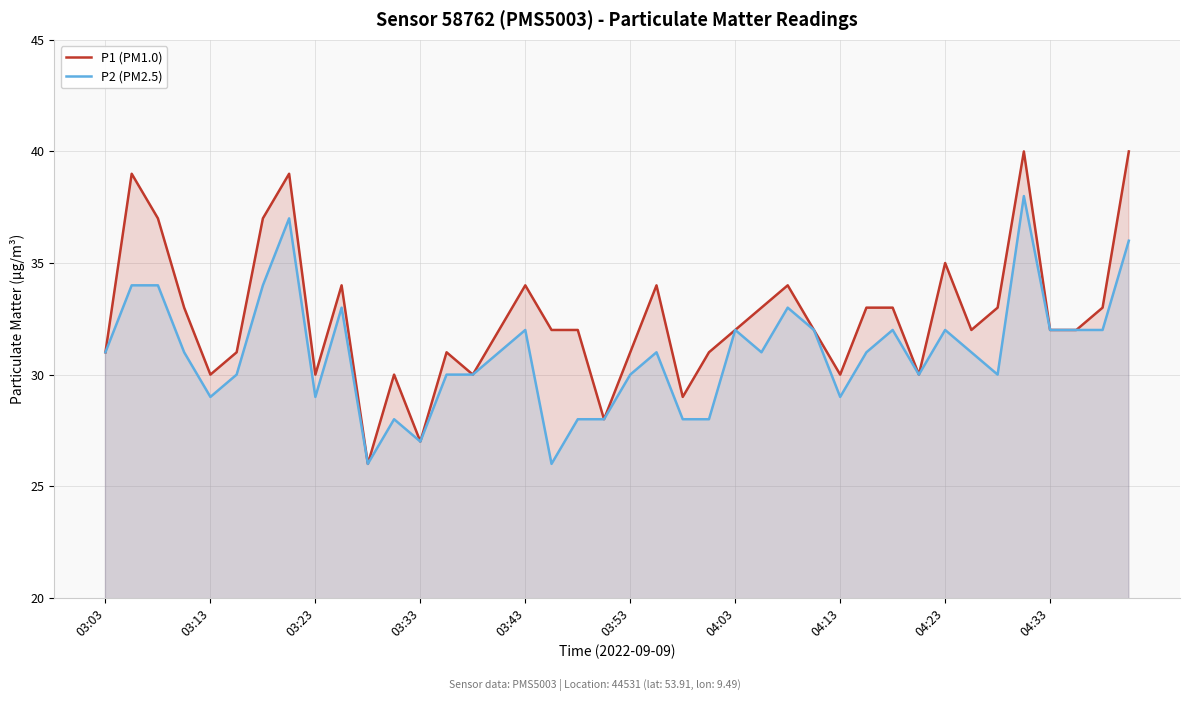

Which series has the largest range (max minus min)?

P1 (PM1.0)